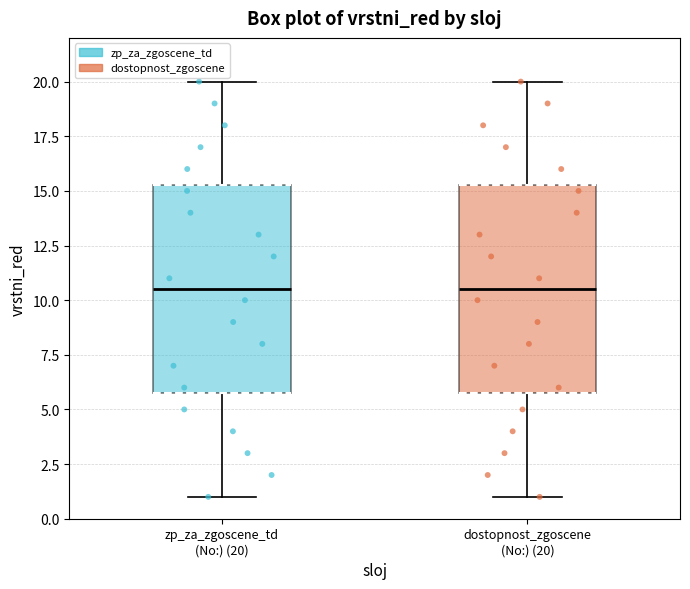

Reading left to right, transcribe this box plot: for each box, give where its median line is, the range the box spans, and where its two whiskers end, as read against the y-axis. The values are not printed on the chart, so give them approximately, as read against the axis.

zp_za_zgoscene_td (No:) (20): median 10.5, box 6.0 to 15.5, whiskers 1.0 to 20.0
dostopnost_zgoscene (No:) (20): median 10.5, box 6.0 to 15.5, whiskers 1.0 to 20.0